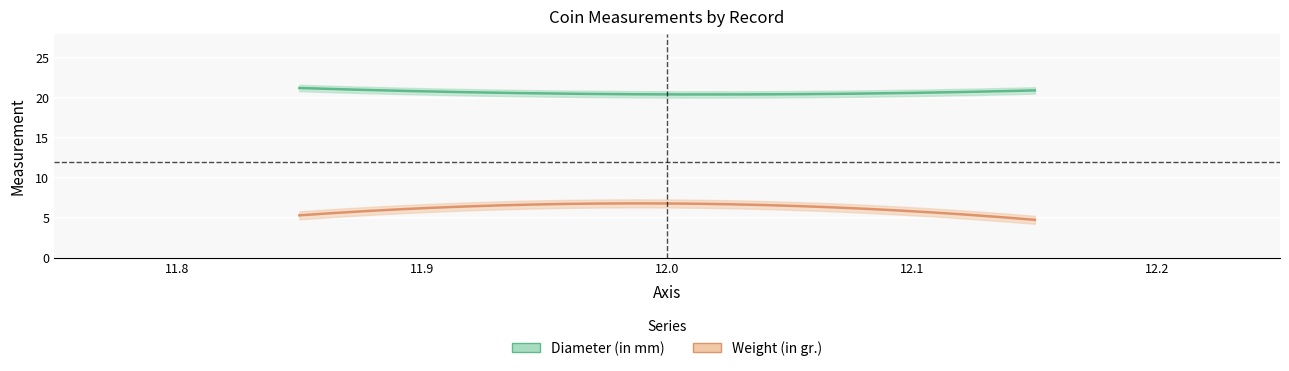

What is the approximate value of Diameter (in mm) at 2012.71.182?

21.2